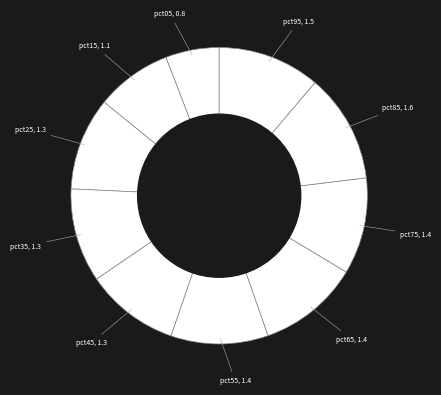

How many slices are in this pie chart?

10